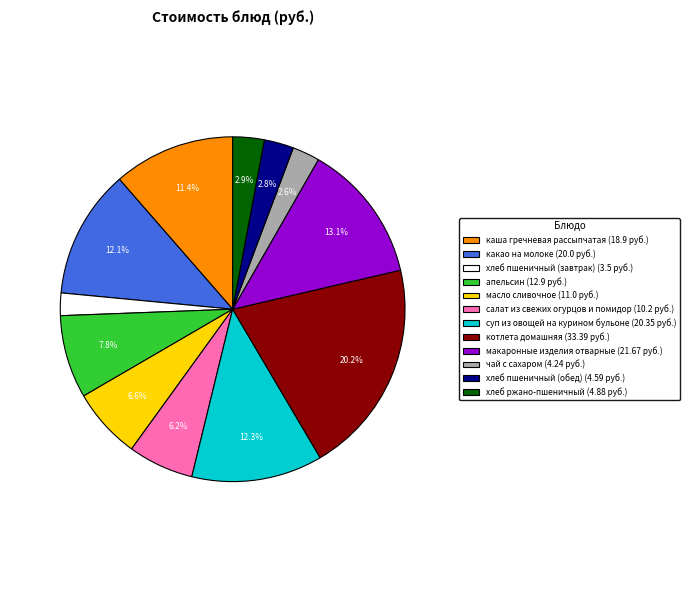

Approximately how many times larger is the value at масло сливочное (11.0 руб.) compared to макаронные изделия отварные (21.67 руб.)?

0.5